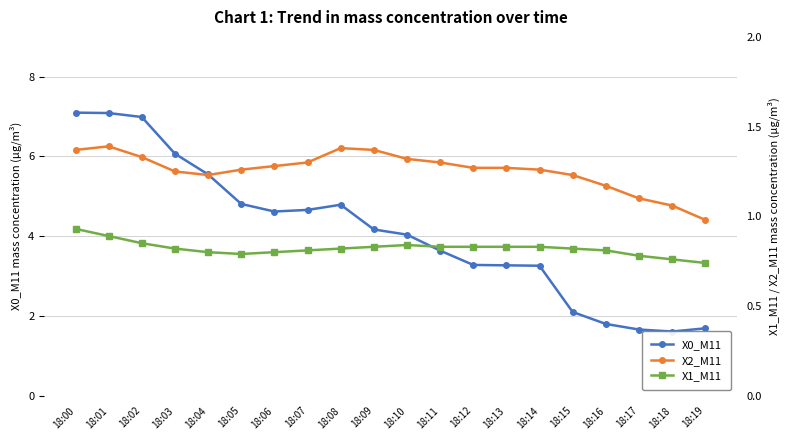

What is the difference between the maximum and minimum values in the X1_M11 series?

0.2